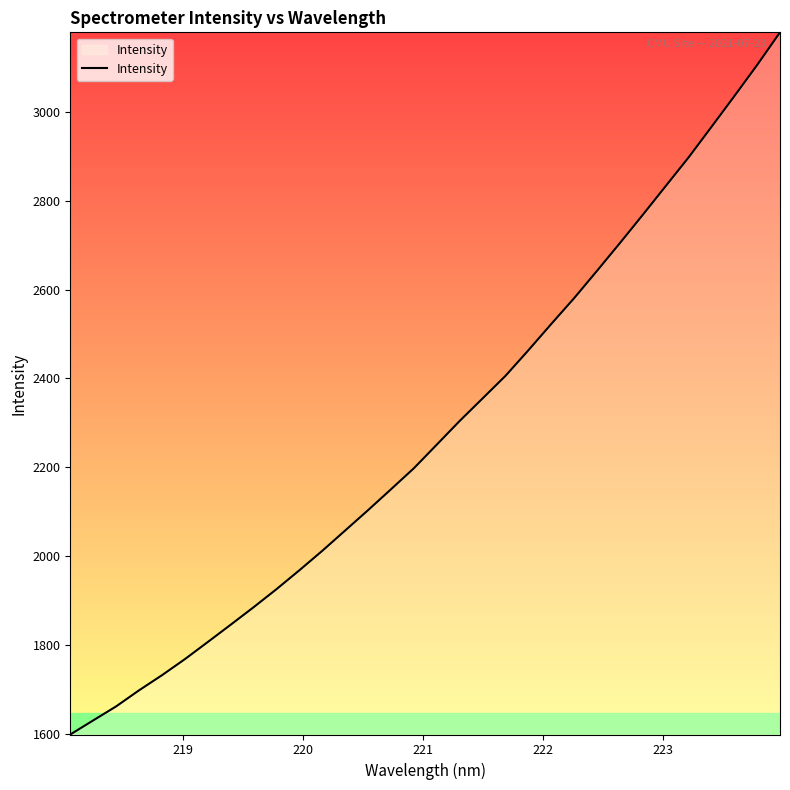

What is the difference between the maximum and minimum values?

1578.6